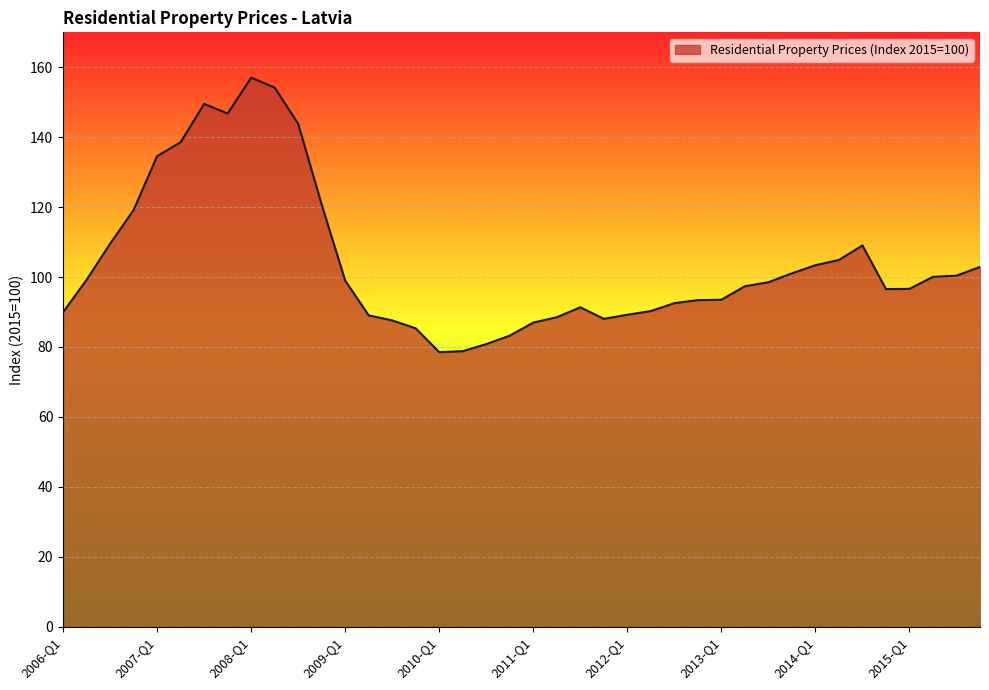

How many lines are shown in the chart?

1